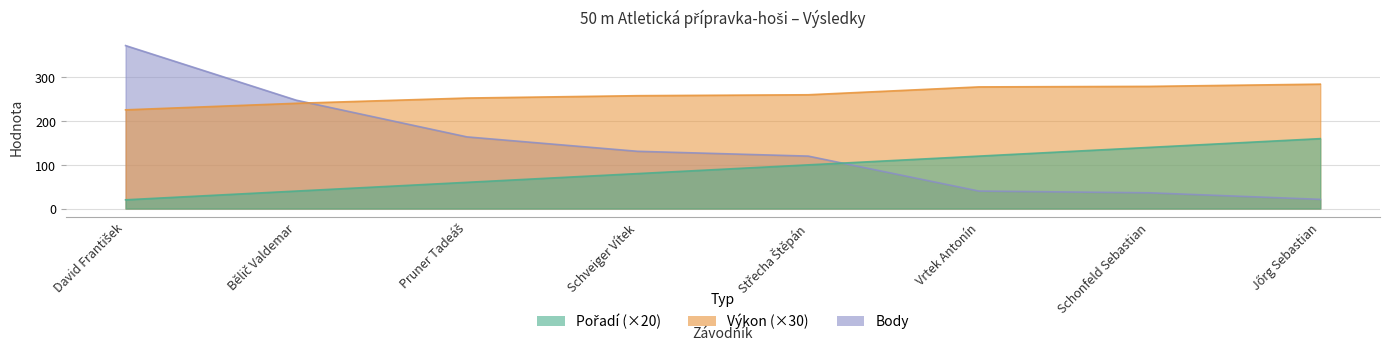

Is it true that Pořadí equals 80.0 at Schveiger Vítek?

True